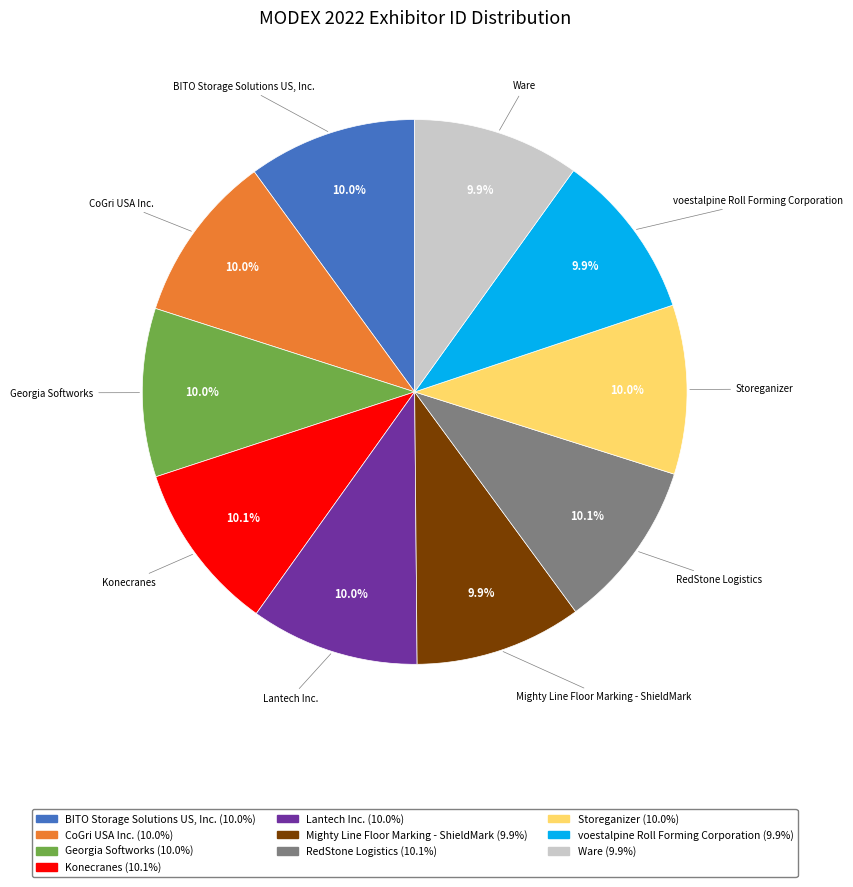

Is the sum of BITO Storage Solutions US, Inc. and Ware greater than half?

No